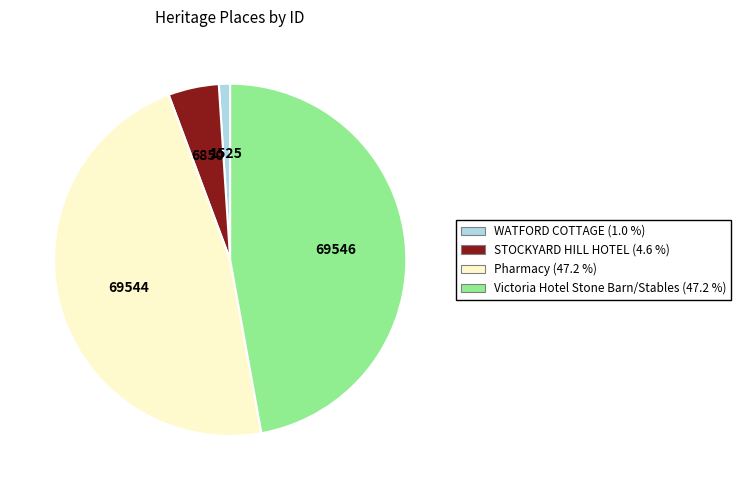

Combined, do WATFORD COTTAGE and Pharmacy account for over 50%?

No